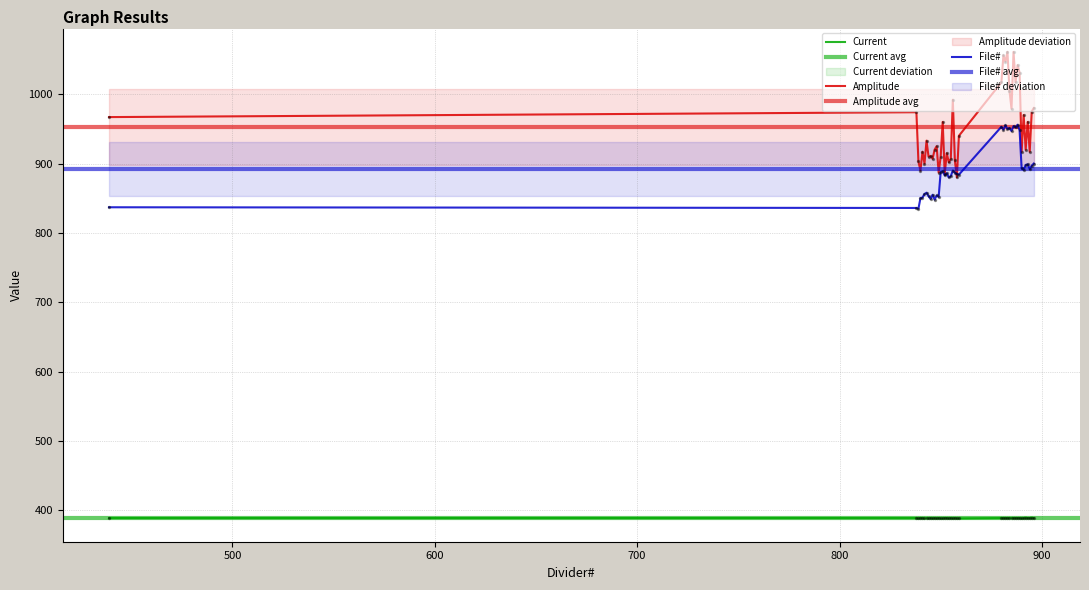

Which series has the largest Y range (max minus min)?

Amplitude